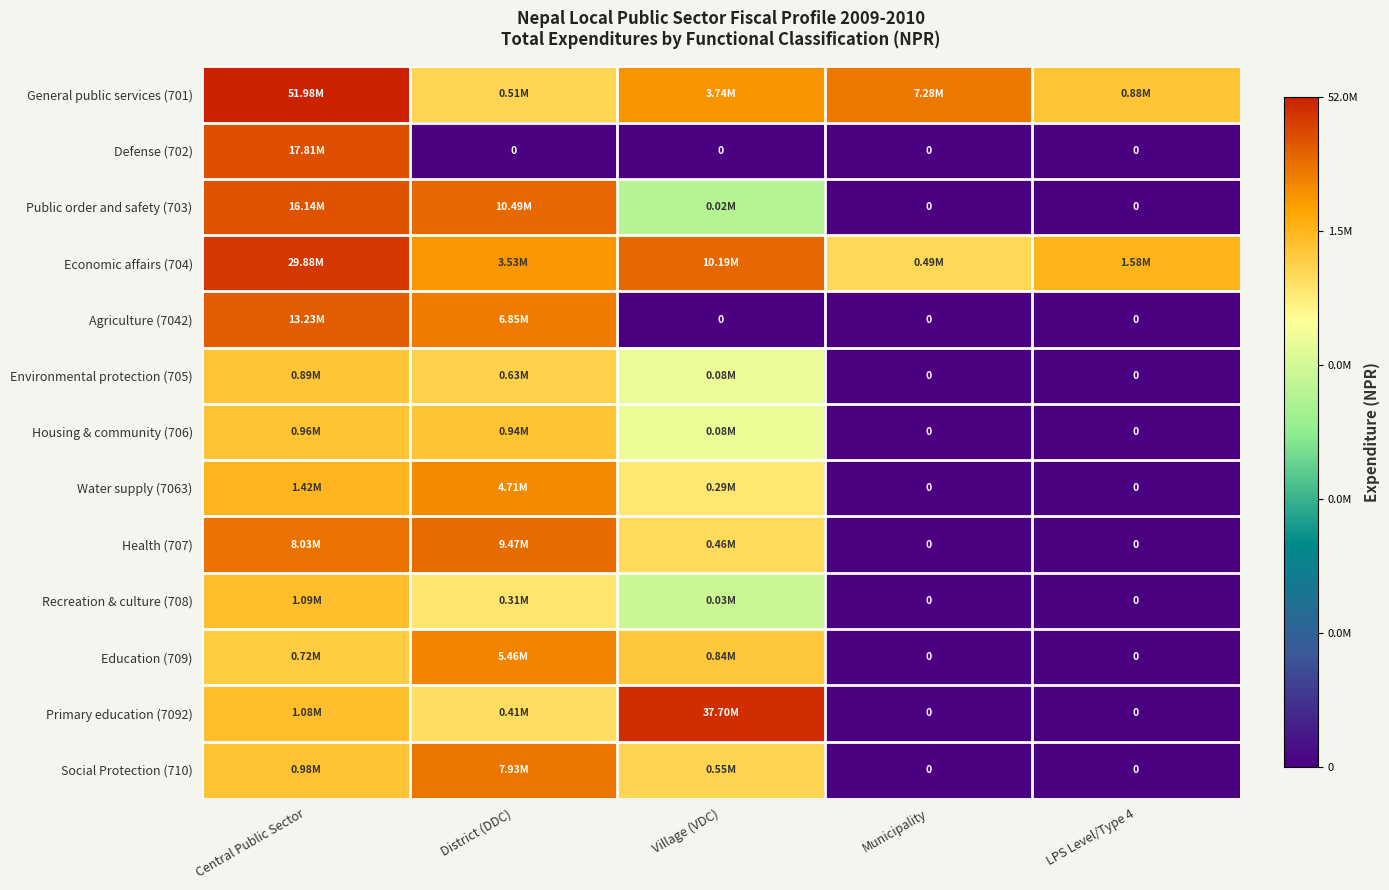

Which series changed the most between Municipality and LPS Level/Type 4?

General public services (701)